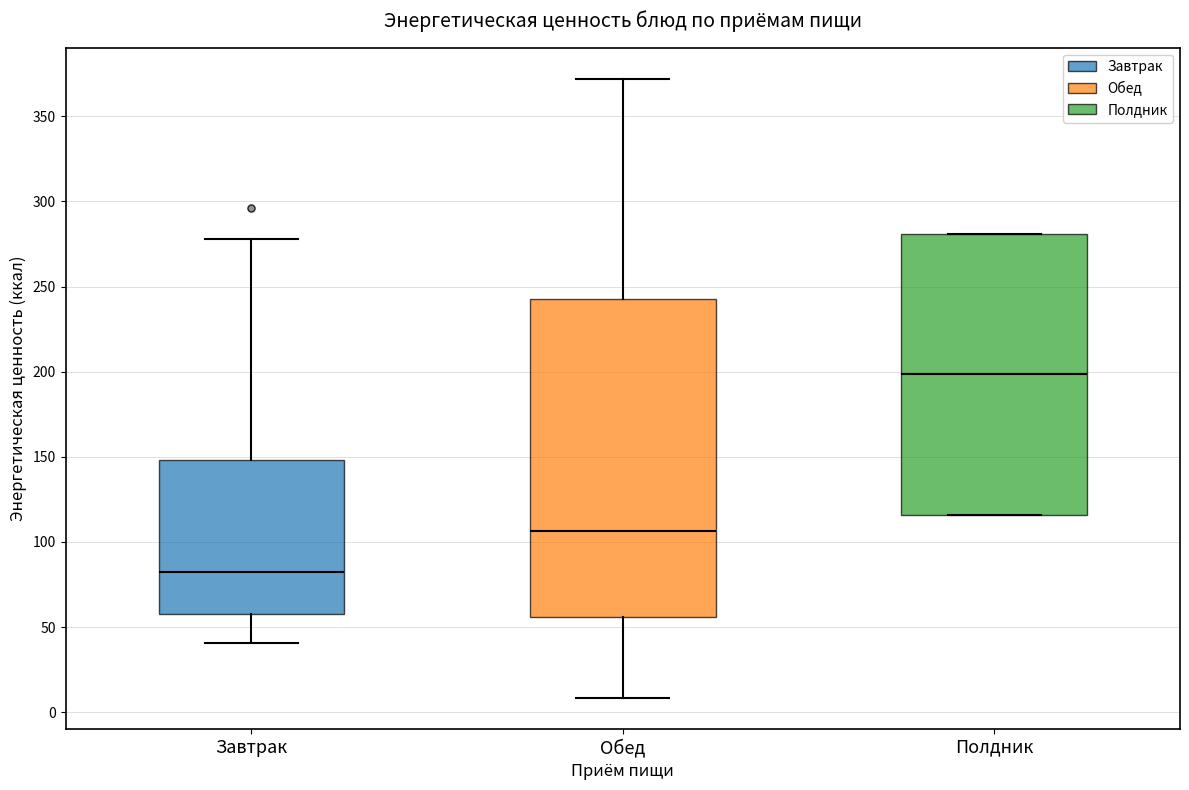

Which box has the lowest median line?

Завтрак